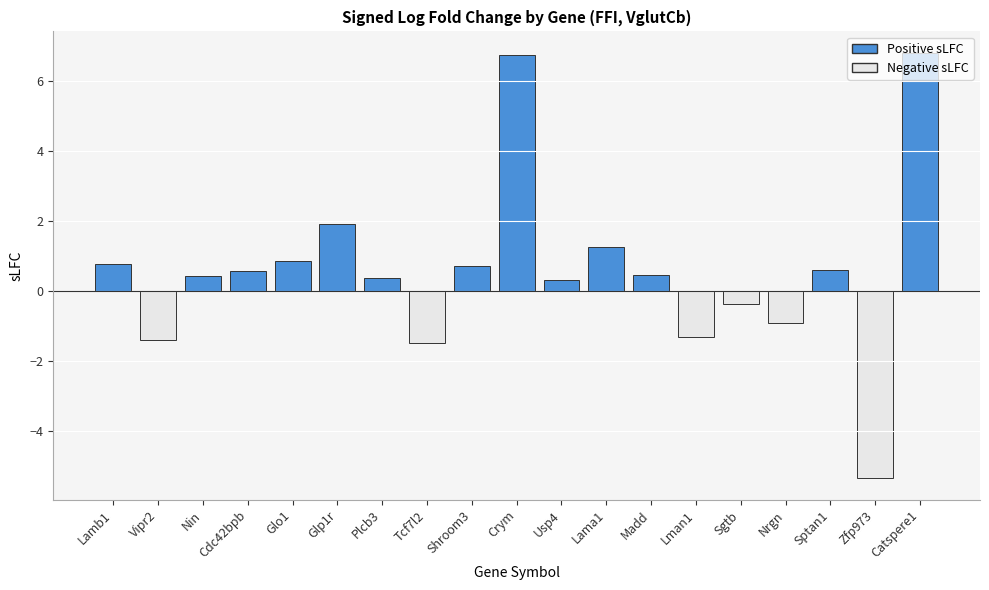

What is the label of the 16th bar from the right?

Cdc42bpb